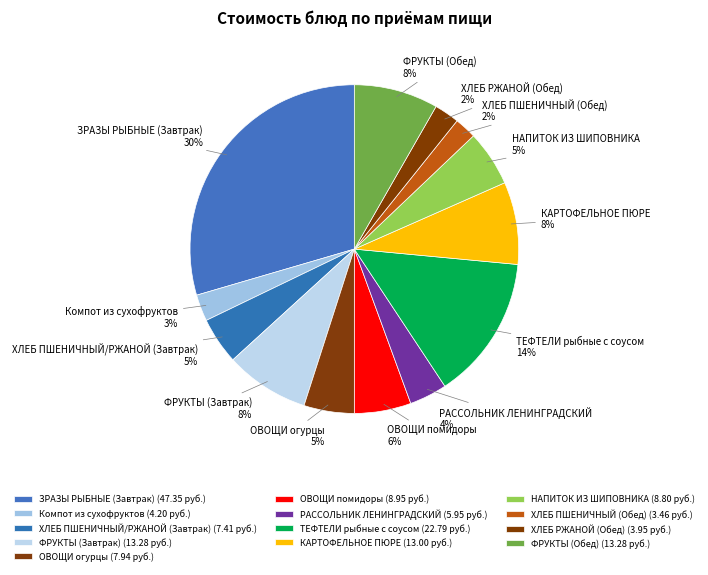

The ФРУКТЫ (Обед) slice represents 8% of the pie. True or false?

True